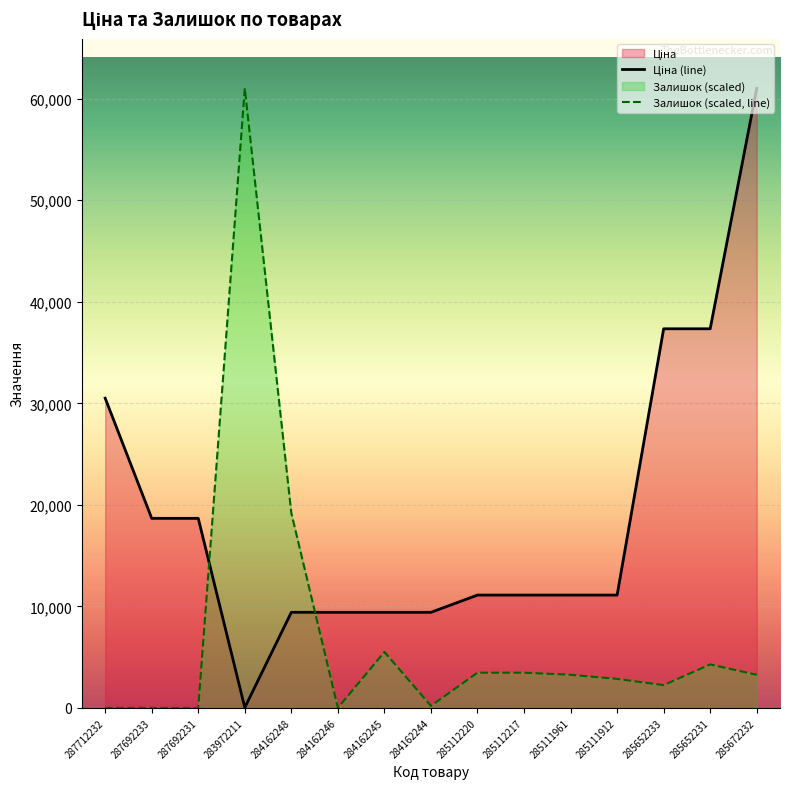

Rank the categories by Залишок (scaled, line) value from highest to lowest.

283972211, 284162248, 284162245, 285652231, 285112220, 285112217, 285111961, 285672232, 285111912, 285652233, 284162244, 287712232, 287692233, 287692231, 284162246